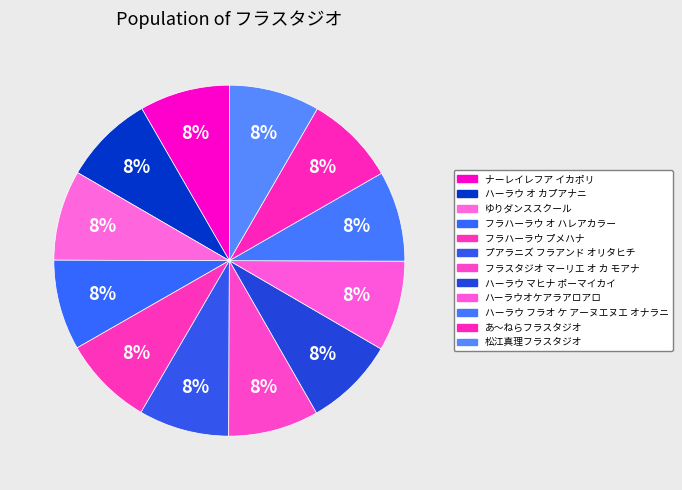

What percentage is NOT represented by ハーラウ マヒナ ポーマイカイ?

91.7%